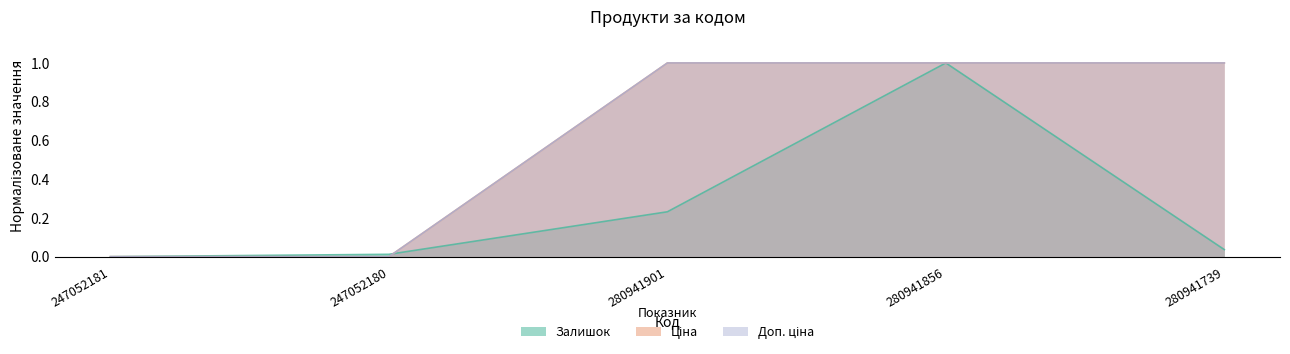

True or false: Ціна has a value of -0.6 at 247052180.

False